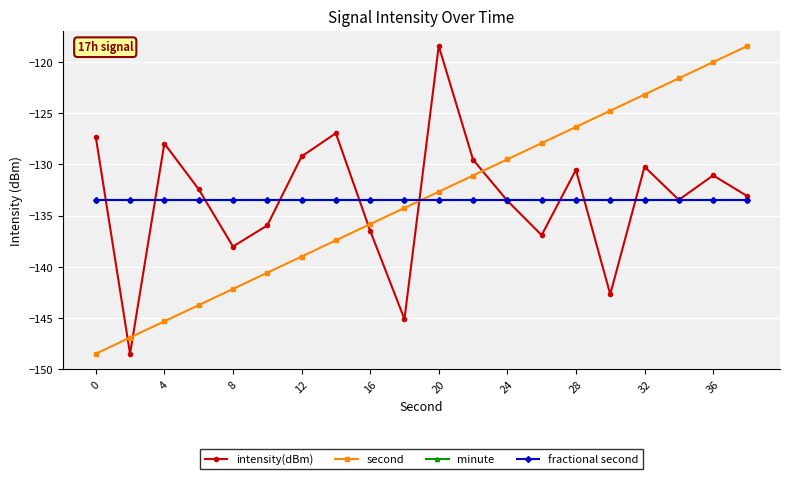

What is the difference between the maximum and minimum values in the intensity(dBm) series?

30.1